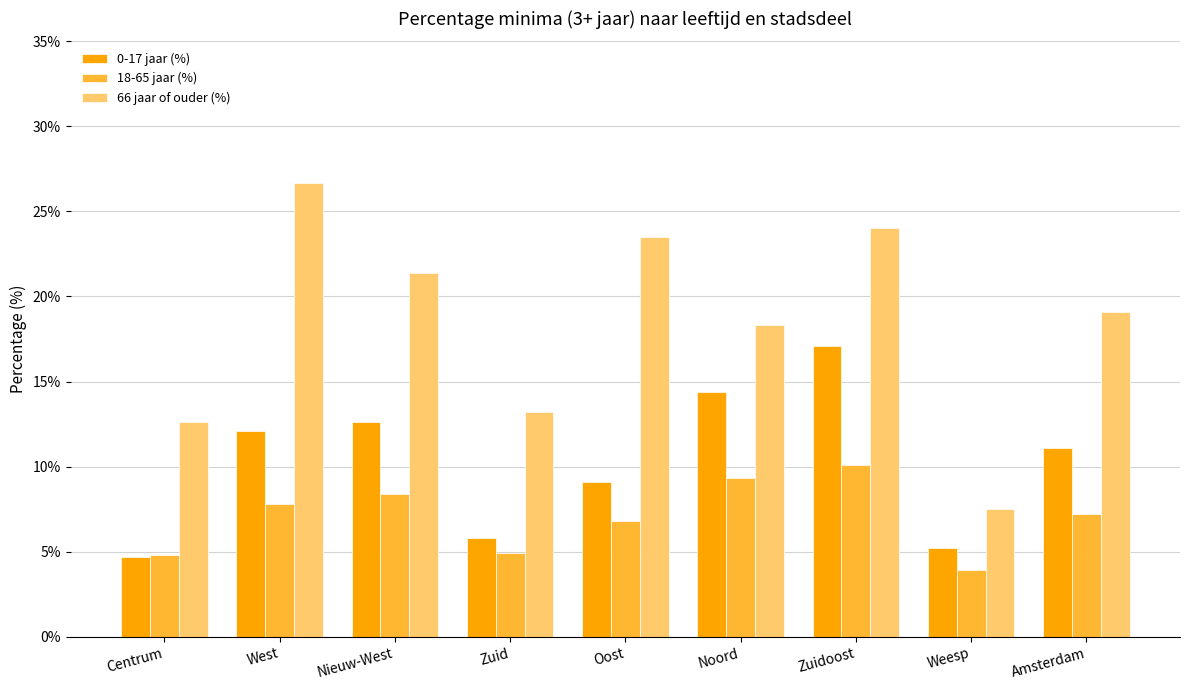

What is the smallest value displayed?

3.9